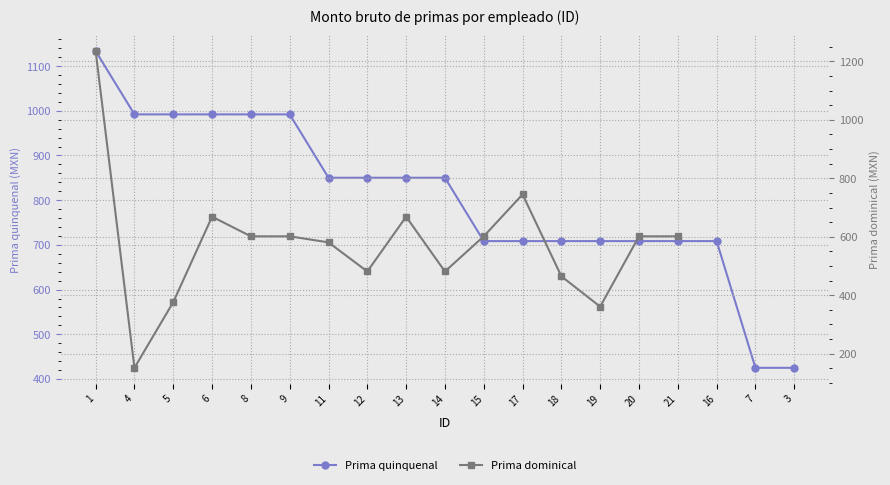

Which series changed the most between 13 and 17?

Prima quinquenal